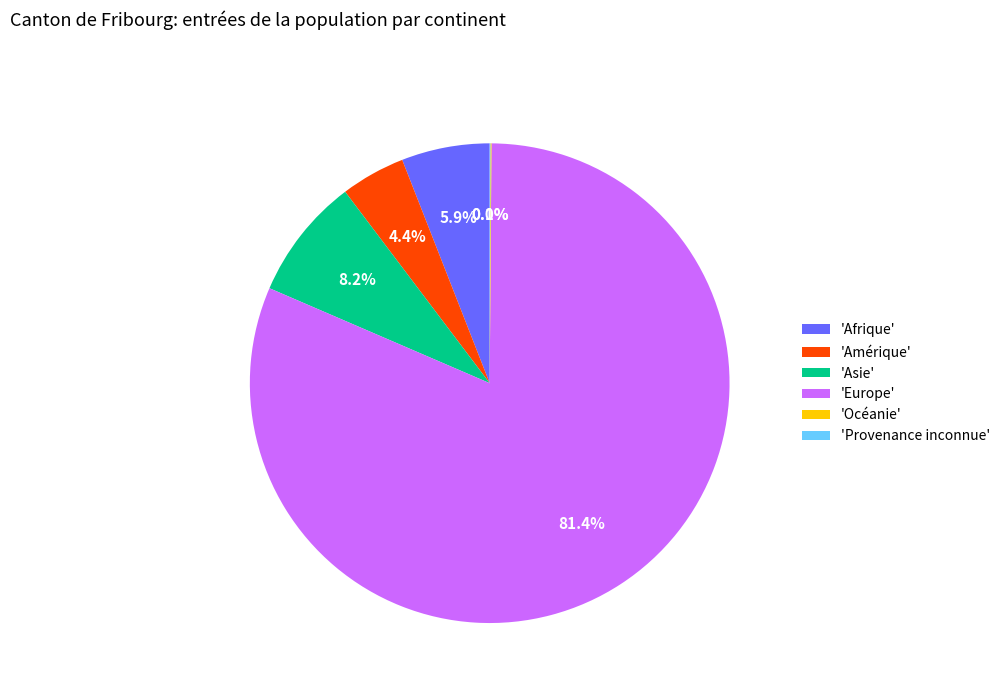

Does 'Europe' represent more than half of the total?

Yes